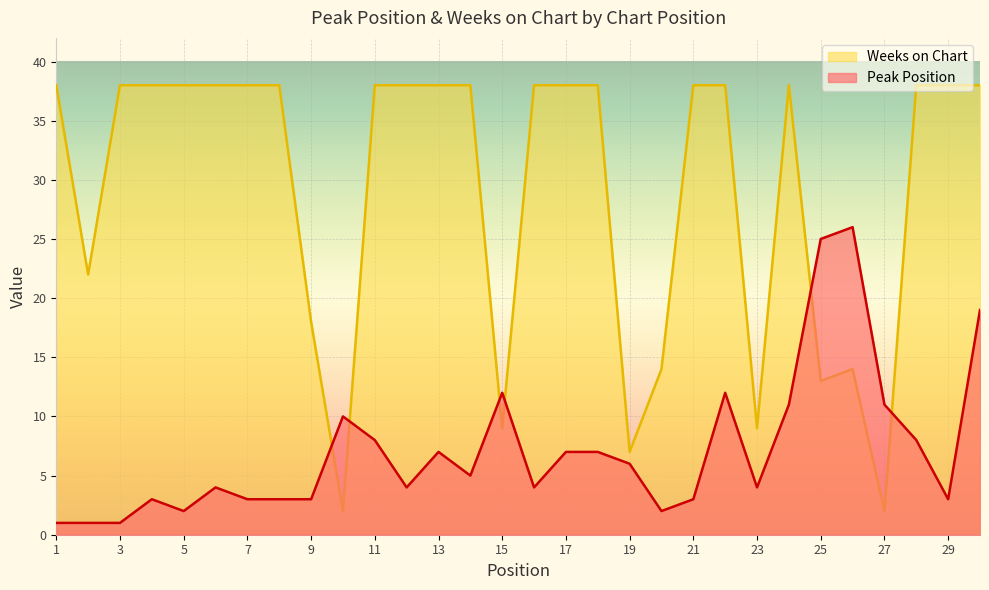

Is it true that Peak Position equals 25 at 25?

True